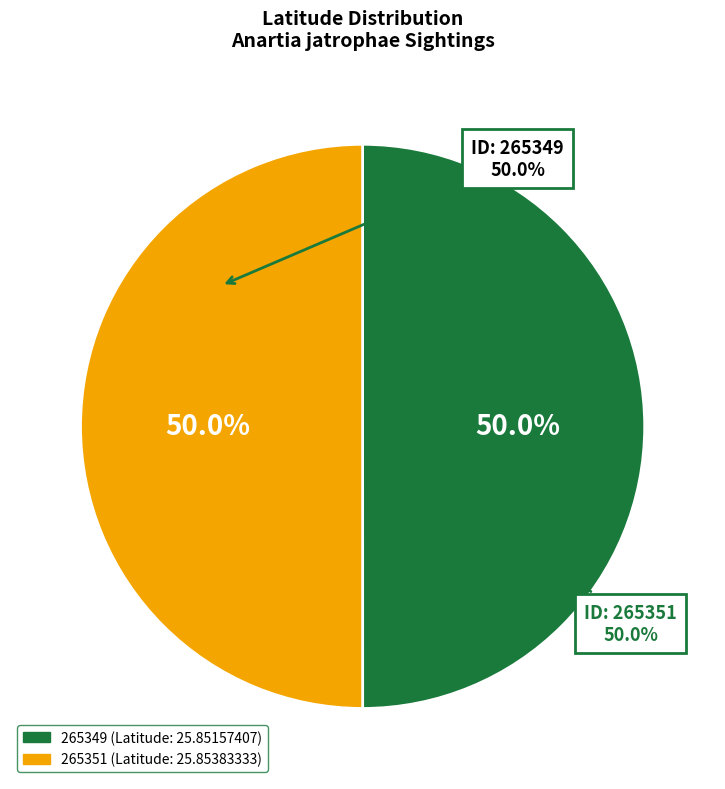

Count the number of slices in the pie.

2